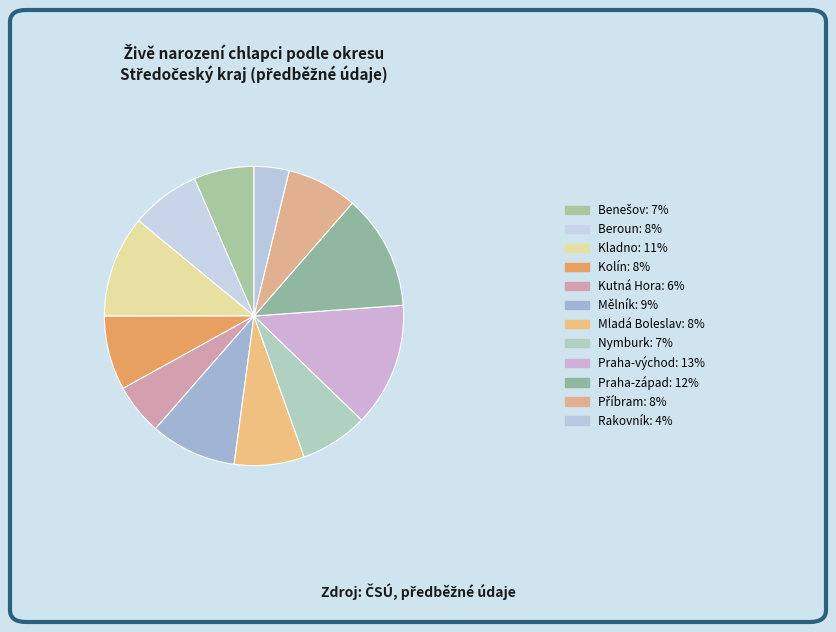

To the nearest percent, what is the difference between the Benešov and Nymburk slice percentages?

1%